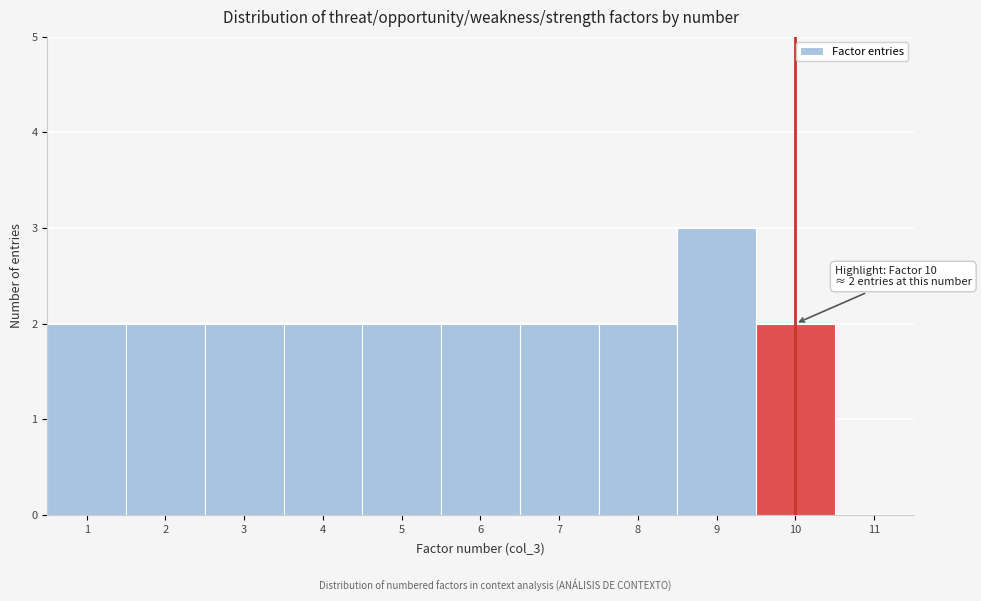

Over which range of the x-axis is the bar tallest?

8.5 to 9.5